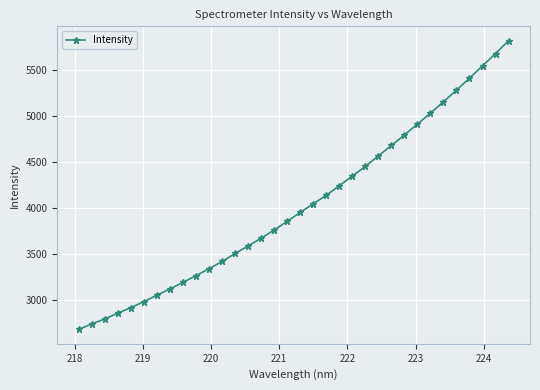

What is the sum of all values?

136923.6